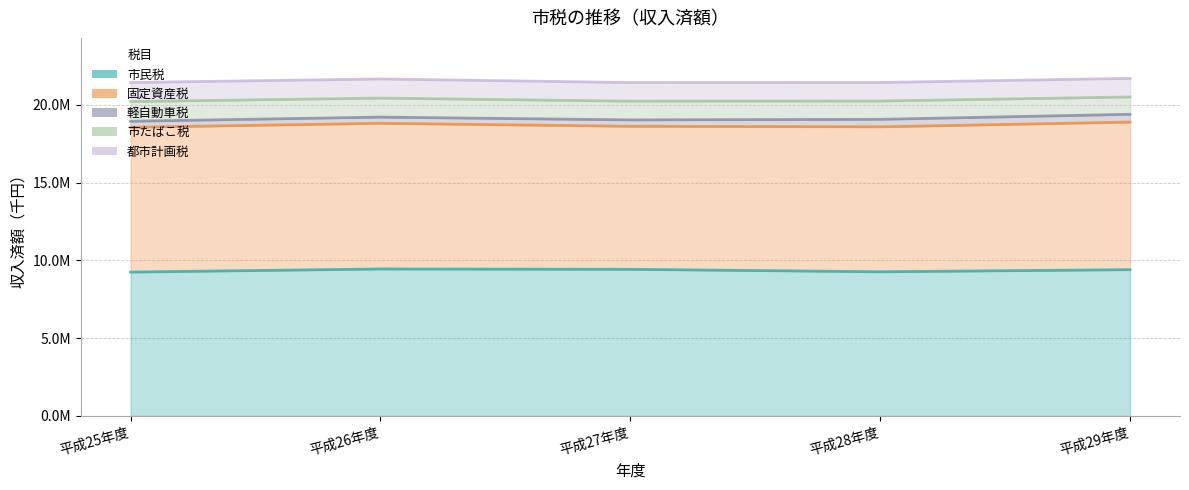

What is the value of the 都市計画税 point at the 5th from the left?

1193549